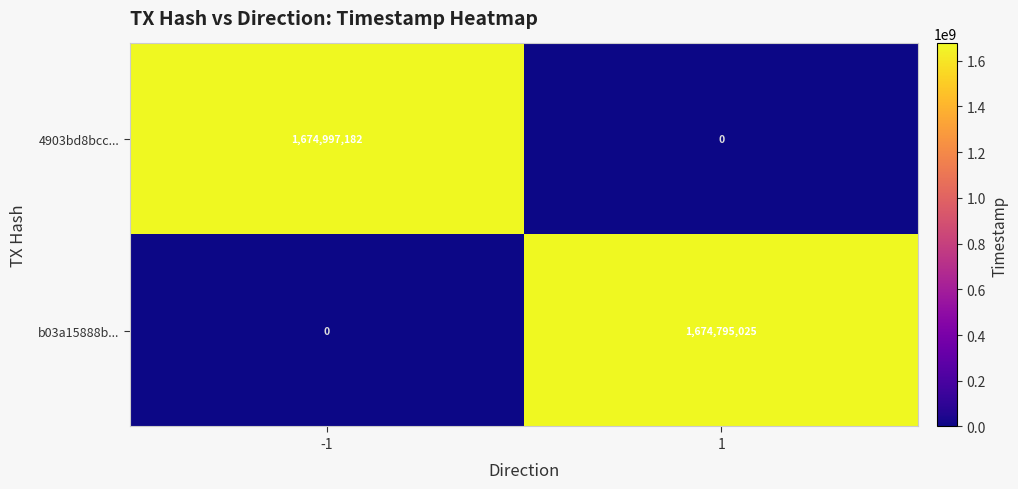

How many values in 4903bd8bcc... are above zero?

1